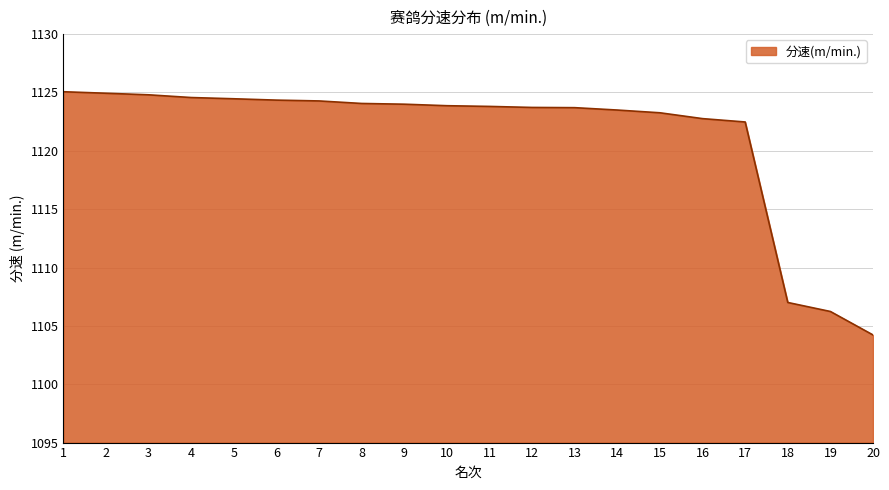

True or false: the data shows 1125.1 at 1.

True